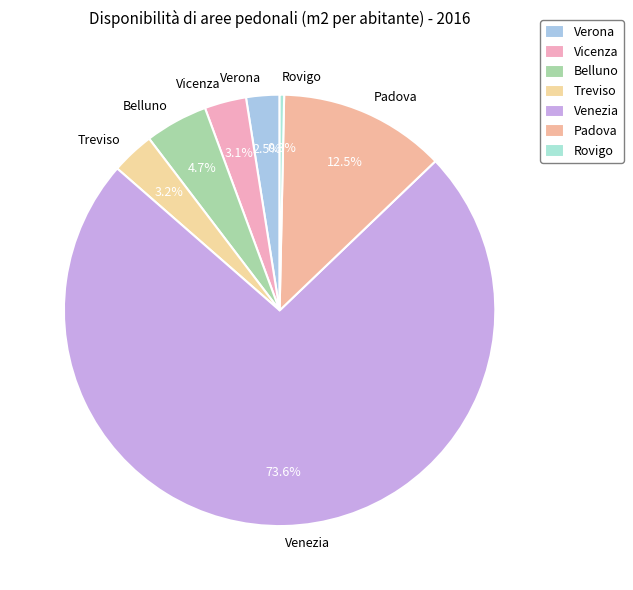

To the nearest percent, what is the combined percentage of Belluno and Verona?

7%